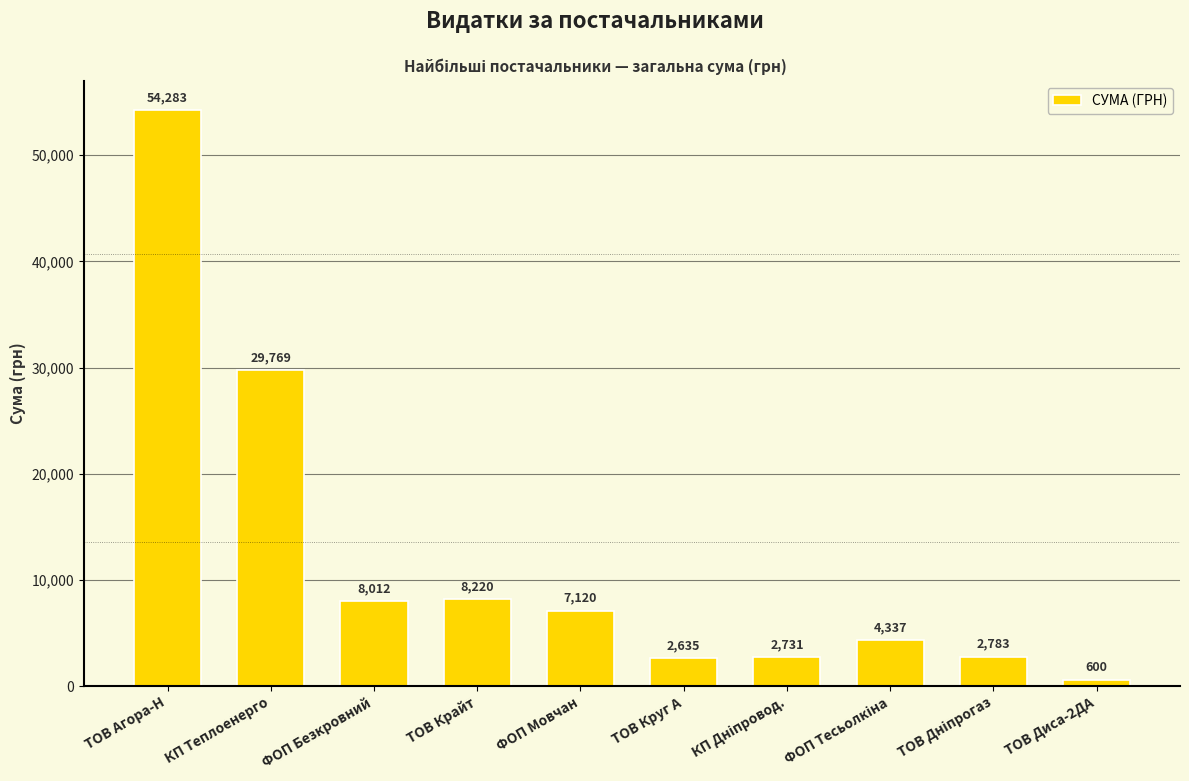

At which category does the chart reach its peak across all series?

ТОВ Агора-Н